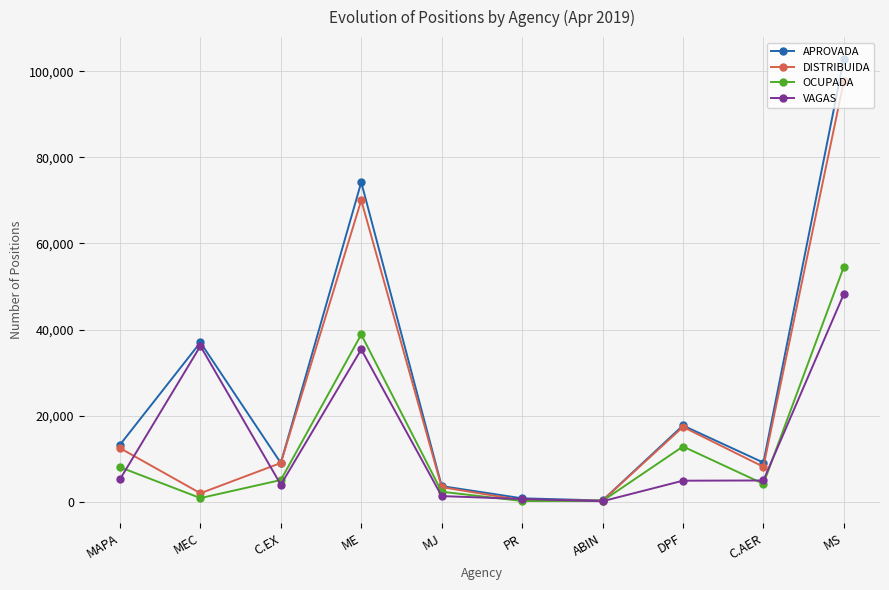

Rank the series by their maximum value, from lowest to highest.

VAGAS, OCUPADA, DISTRIBUIDA, APROVADA